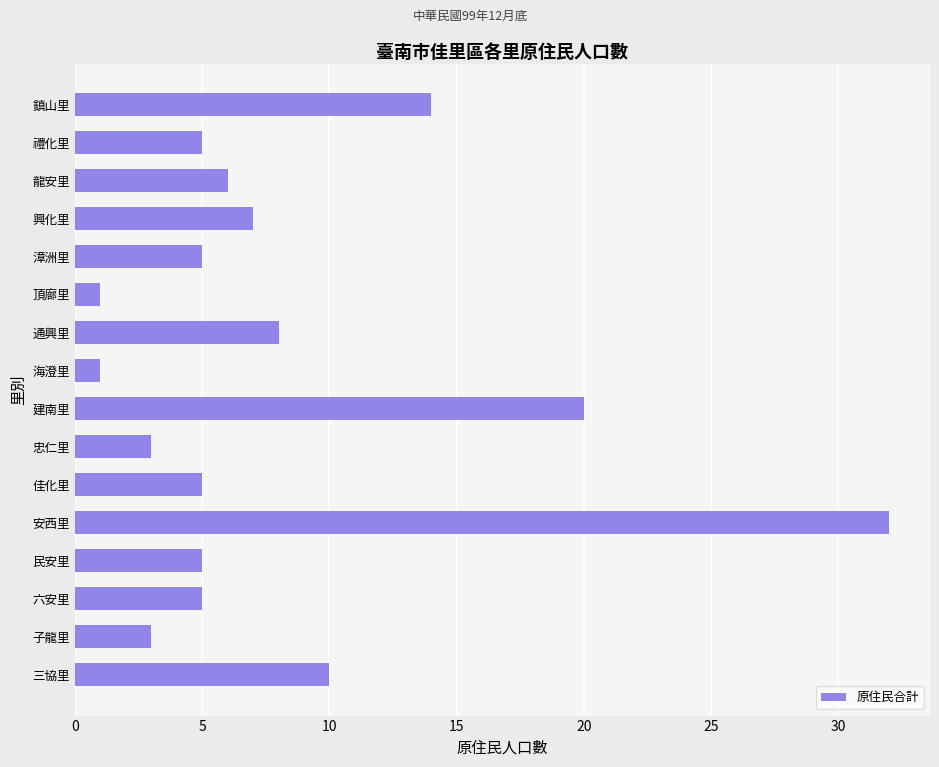

What is the minimum value shown in the chart?

1